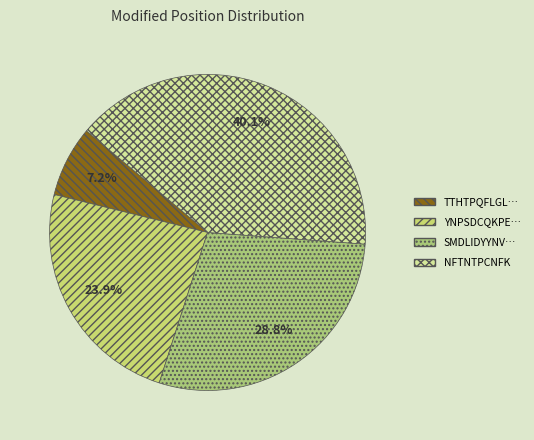

How many segments does this pie chart have?

4